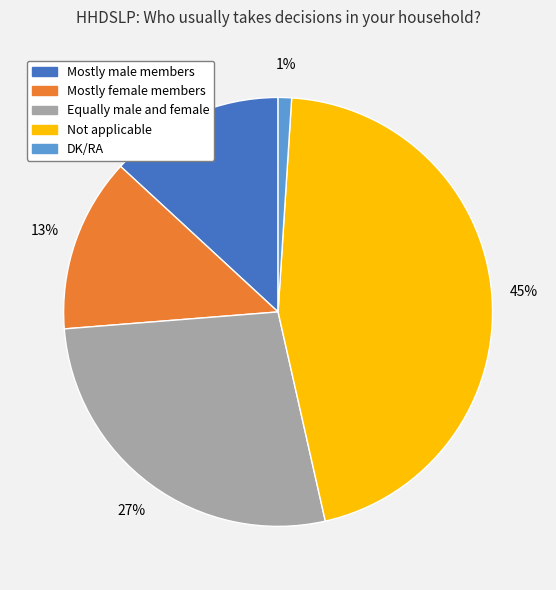

Which category has the biggest portion of the pie?

Not applicable